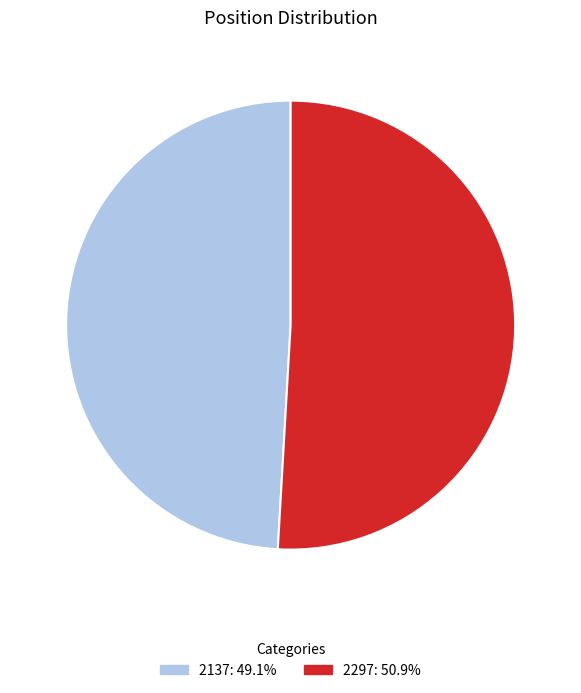

Is the sum of 2137: 49.1% and 2297: 50.9% greater than half?

Yes